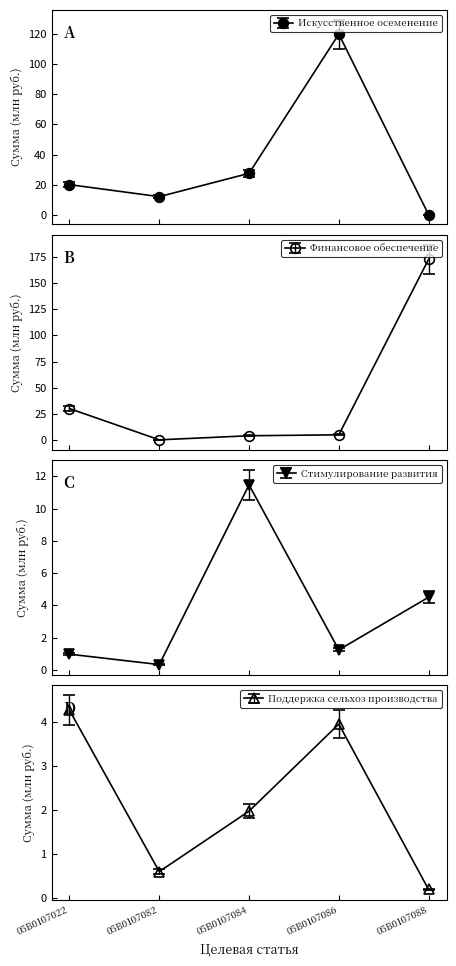

What is the minimum value for Стимулирование развития?

0.3